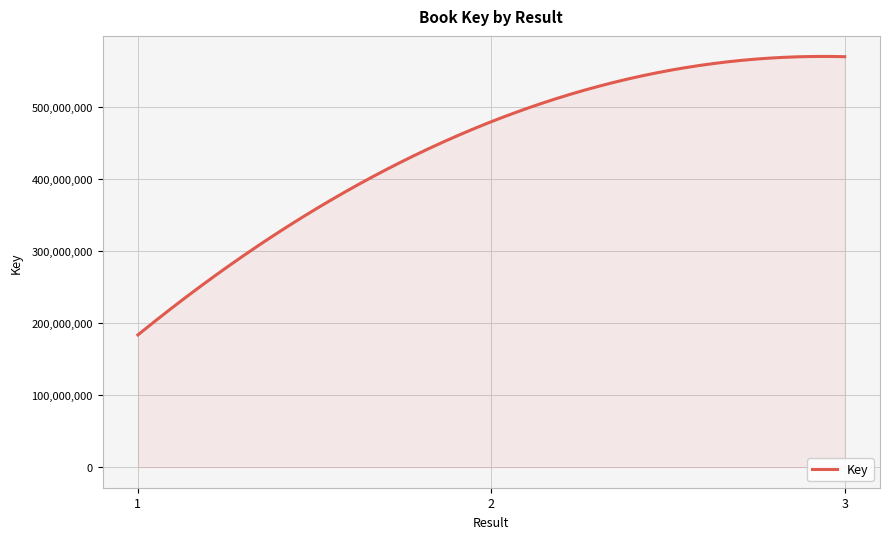

What is the minimum value shown in the chart?

183394665.0